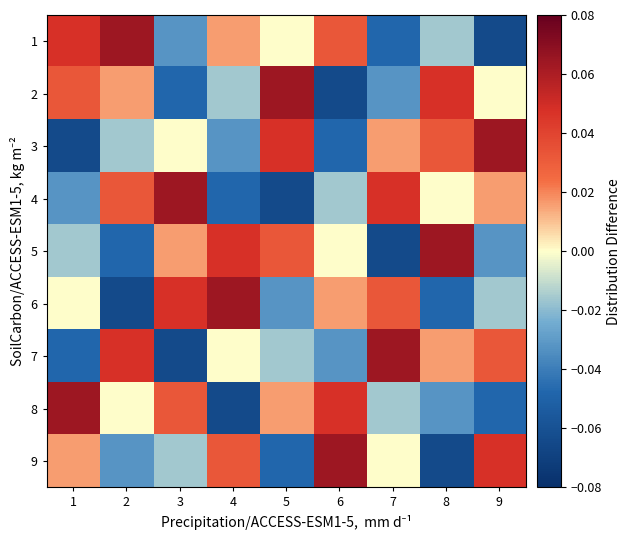

At how many categories does at least one series exceed 0?

9